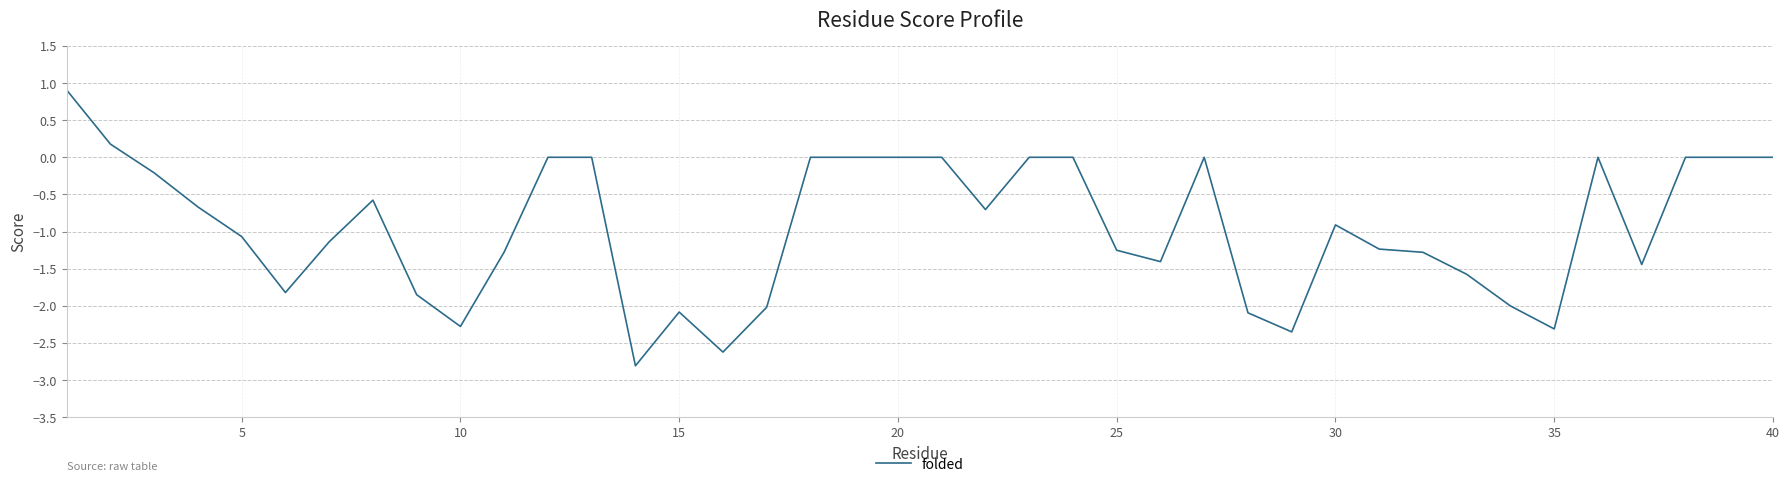

What is the smallest value displayed?

-2.8